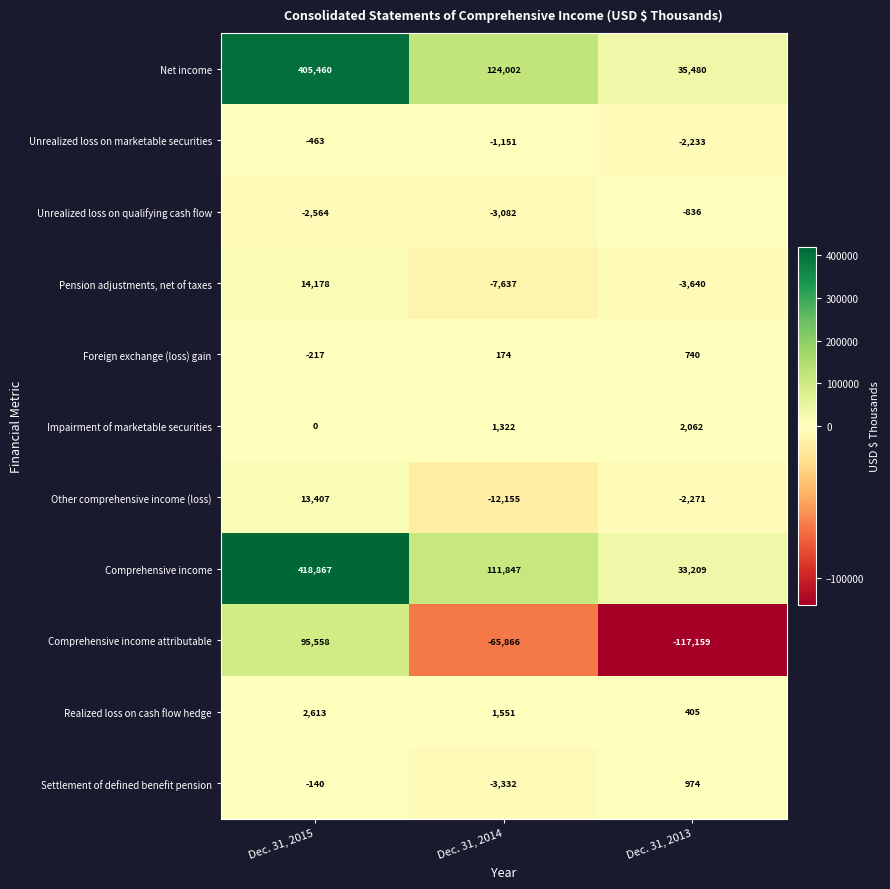

Read the Comprehensive income value at Dec. 31, 2015, to the nearest 100.

418900